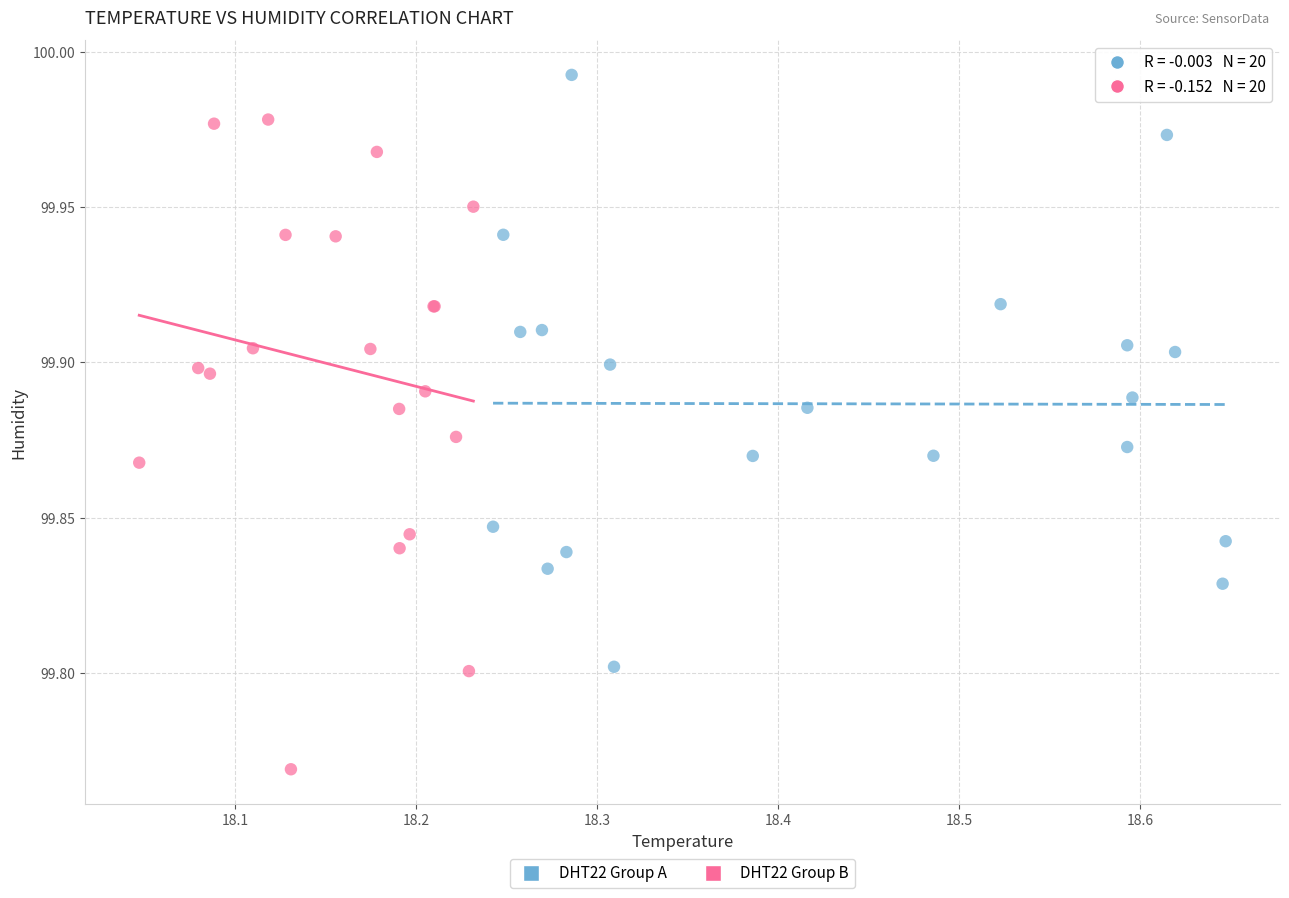

Which series contains the highest Y value?

DHT22 Group A